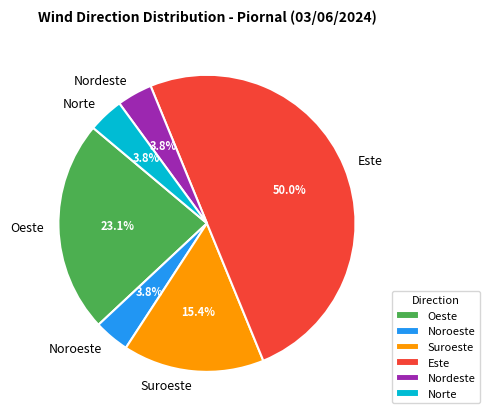

Is Norte the majority of the pie?

No